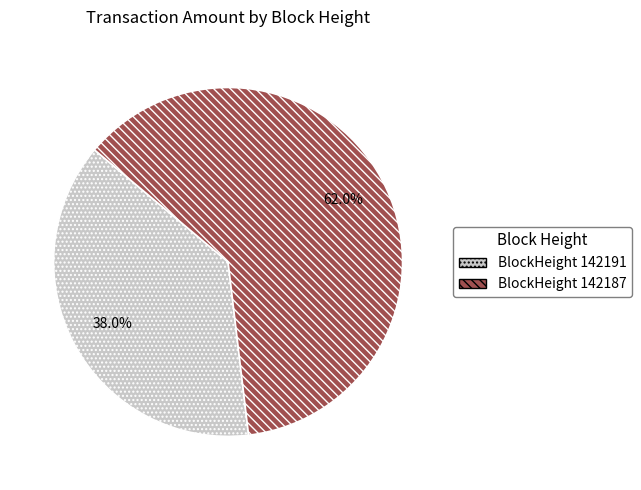

Count the number of slices in the pie.

2